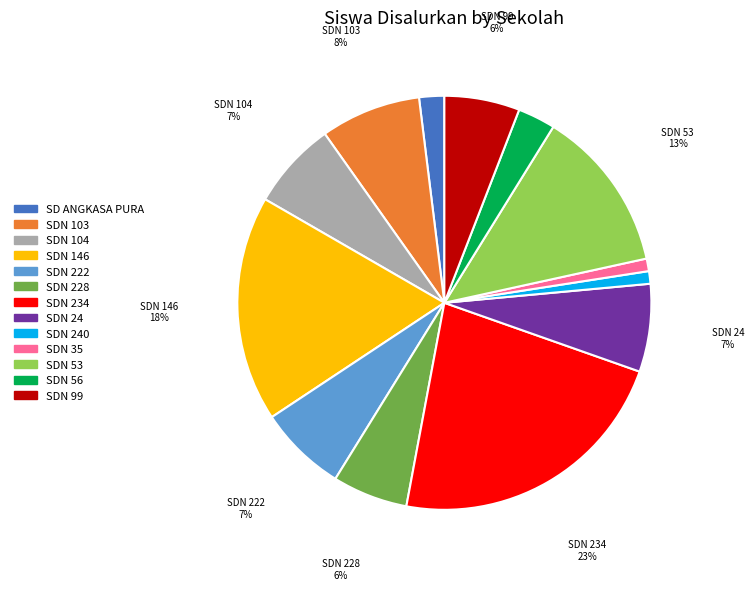

The SDN 53 slice represents 7% of the pie. True or false?

False